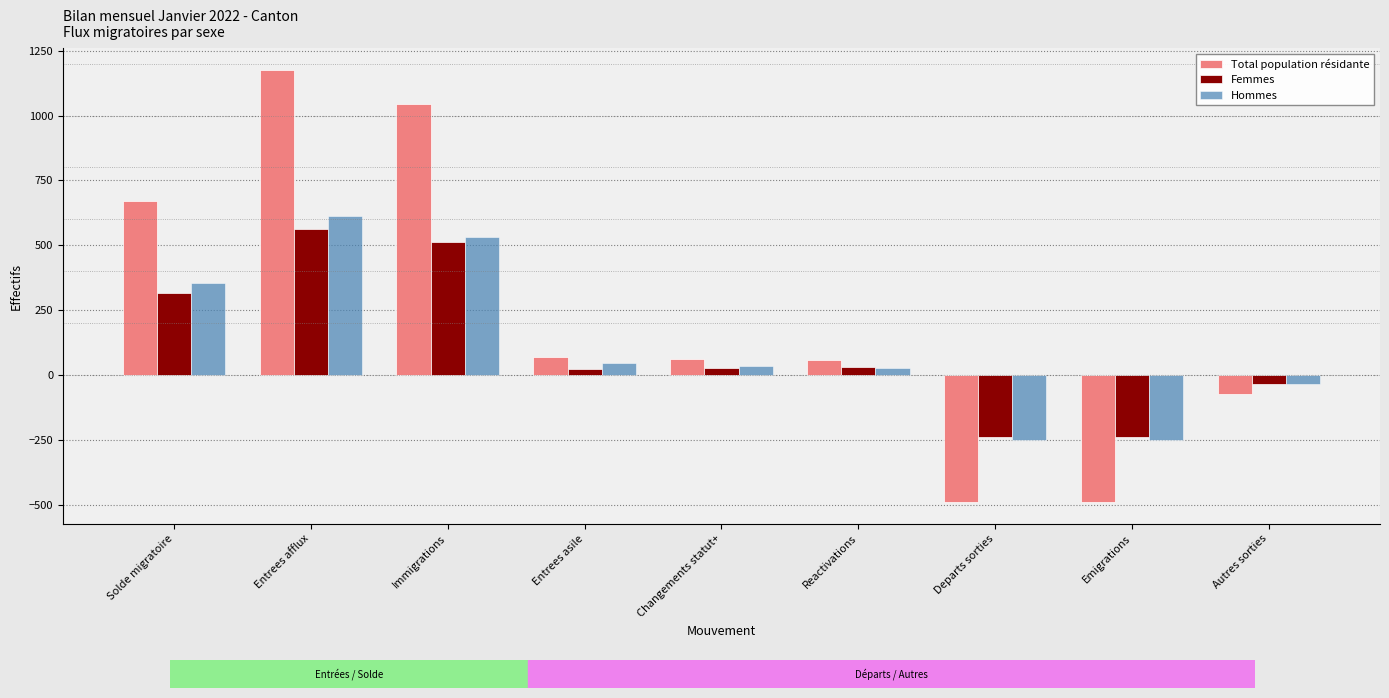

True or false: Femmes has a value of 165 at Immigrations.

False